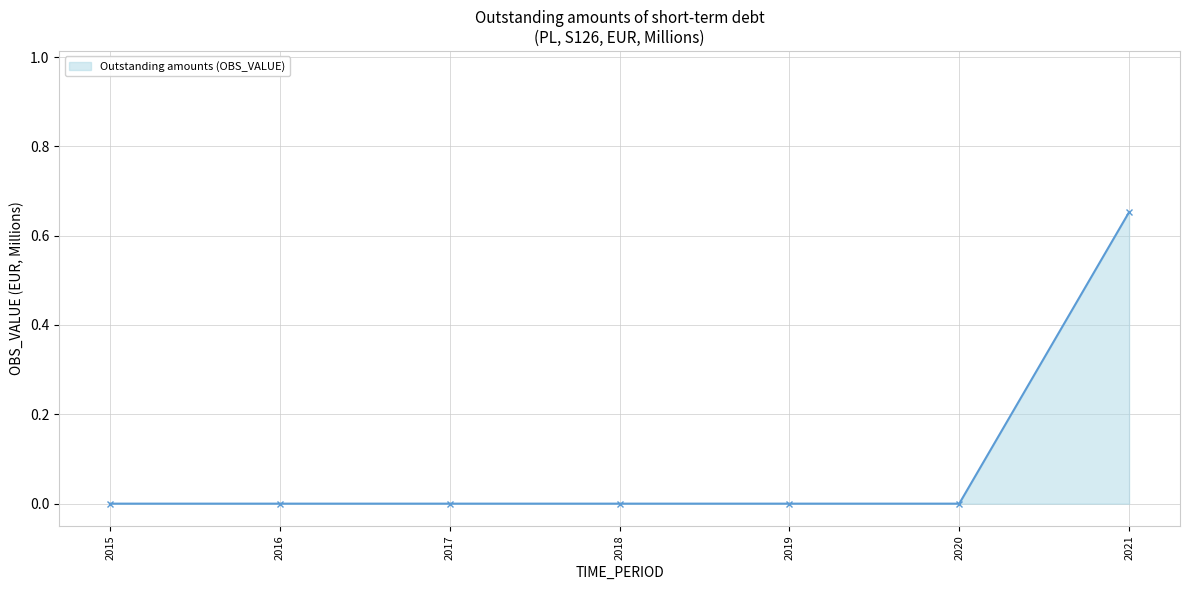

Which label corresponds to the largest value in the chart?

2021